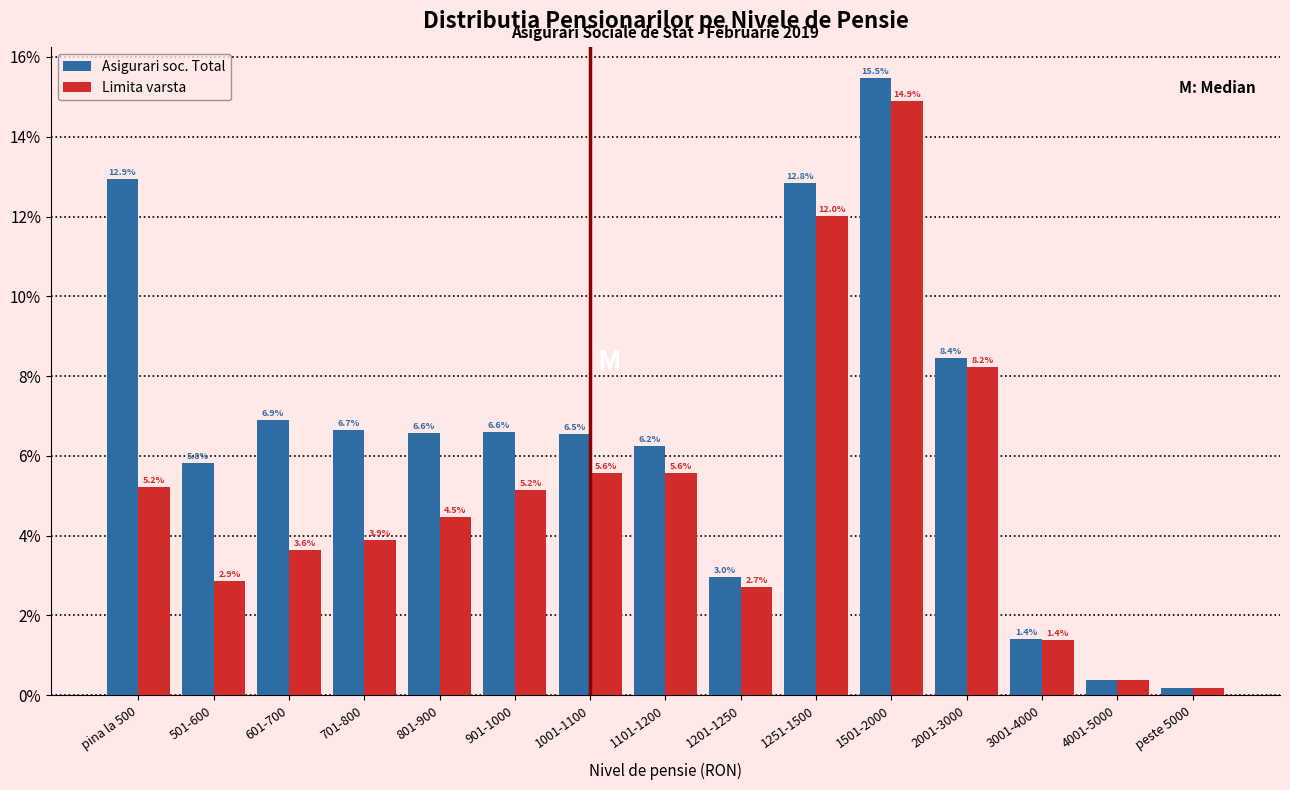

Rank the series by their maximum value, from highest to lowest.

Asigurari soc. Total, Limita varsta